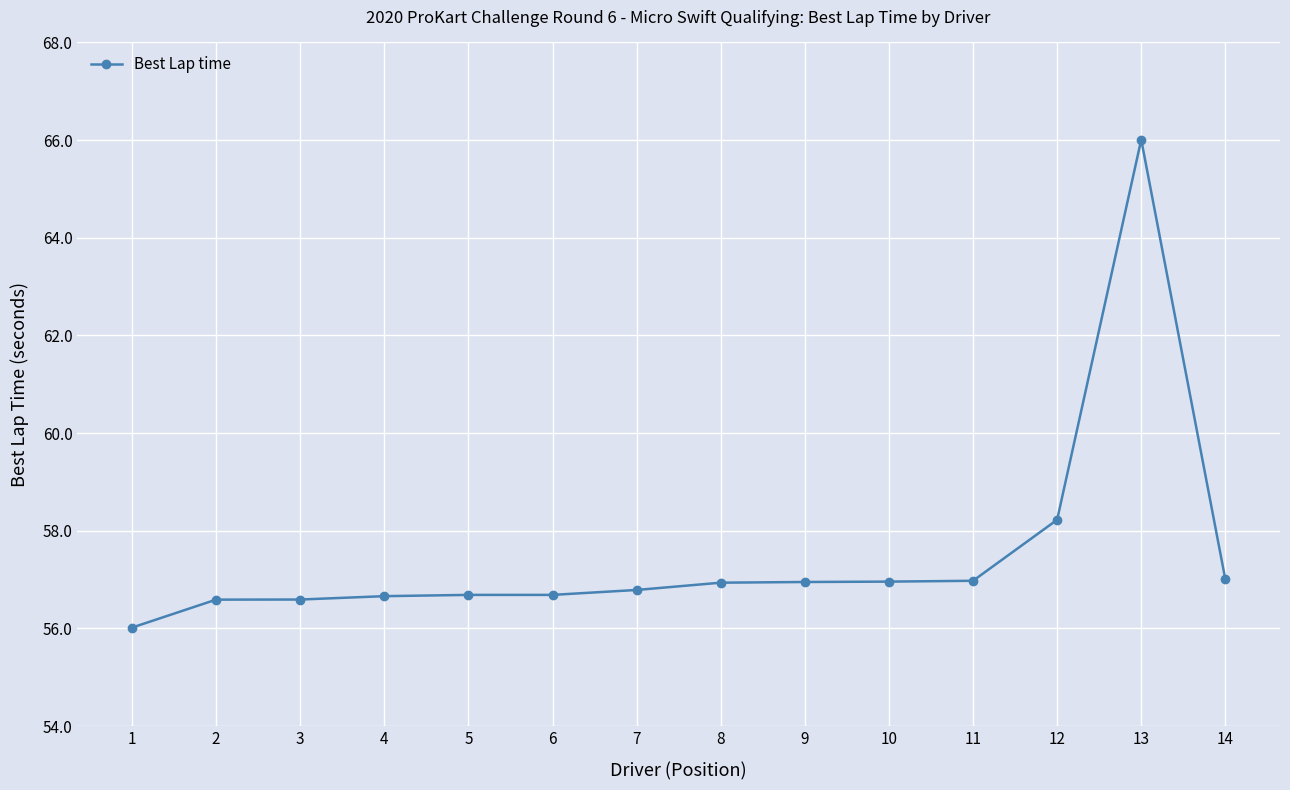

Does the chart have visible grid lines?

Yes